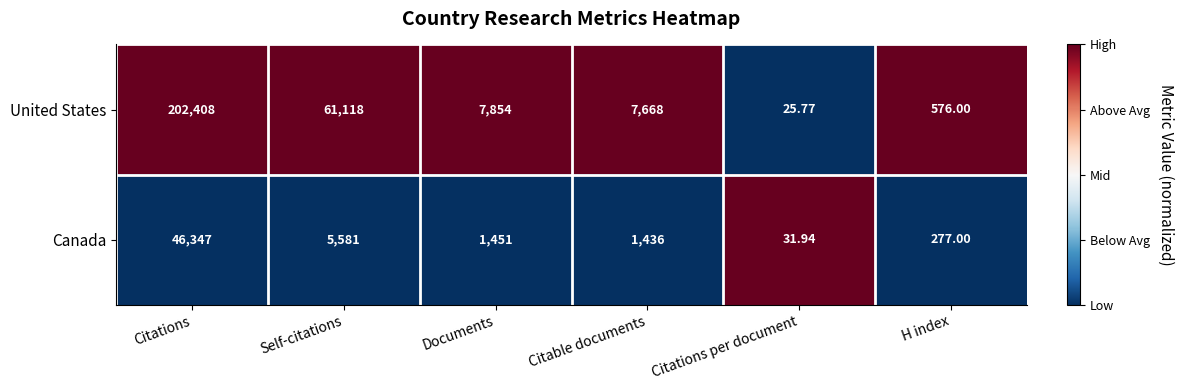

List the series in order of their overall mean, highest first.

United States, Canada